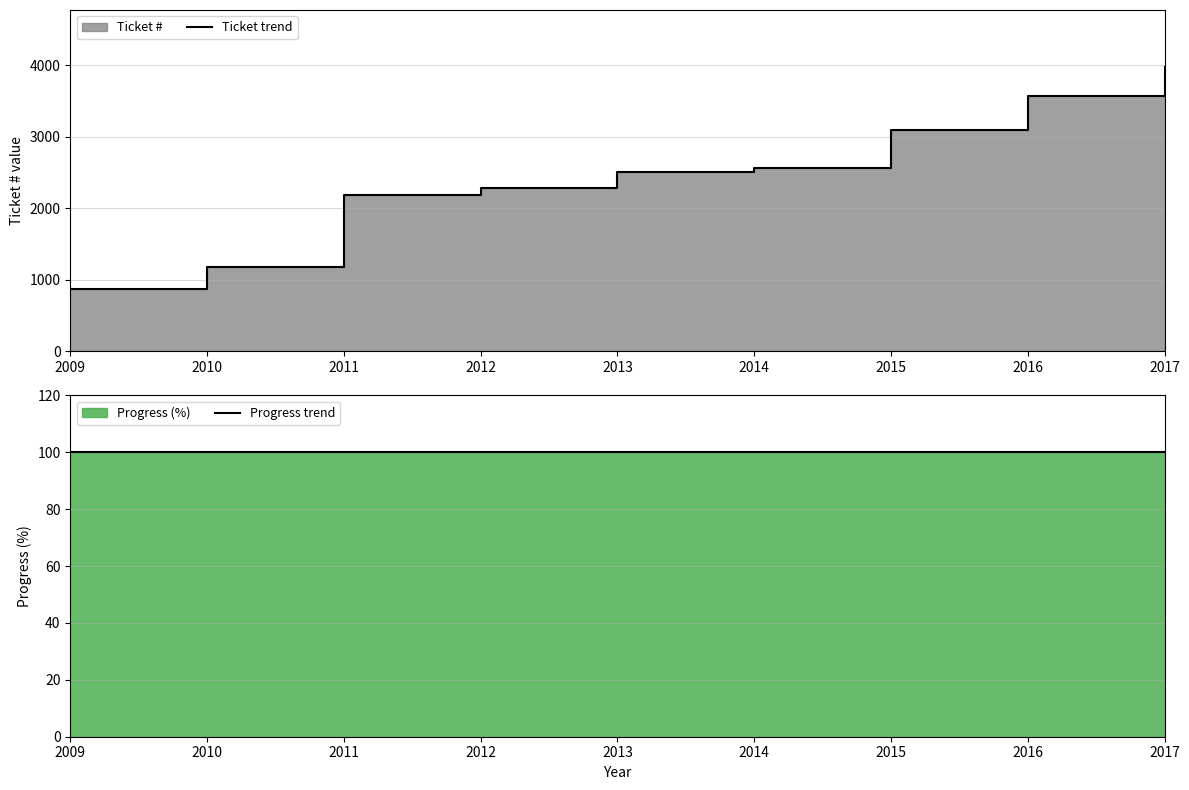

At how many categories does at least one series exceed 2803?

3